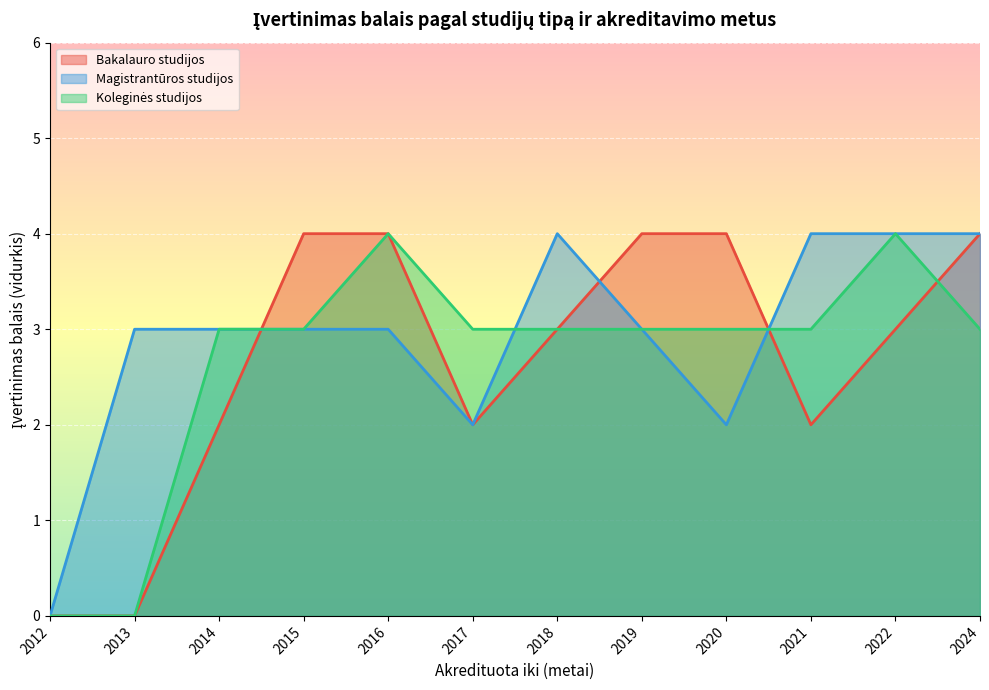

Where is Koleginės studijos nearest to the value 2?

2014